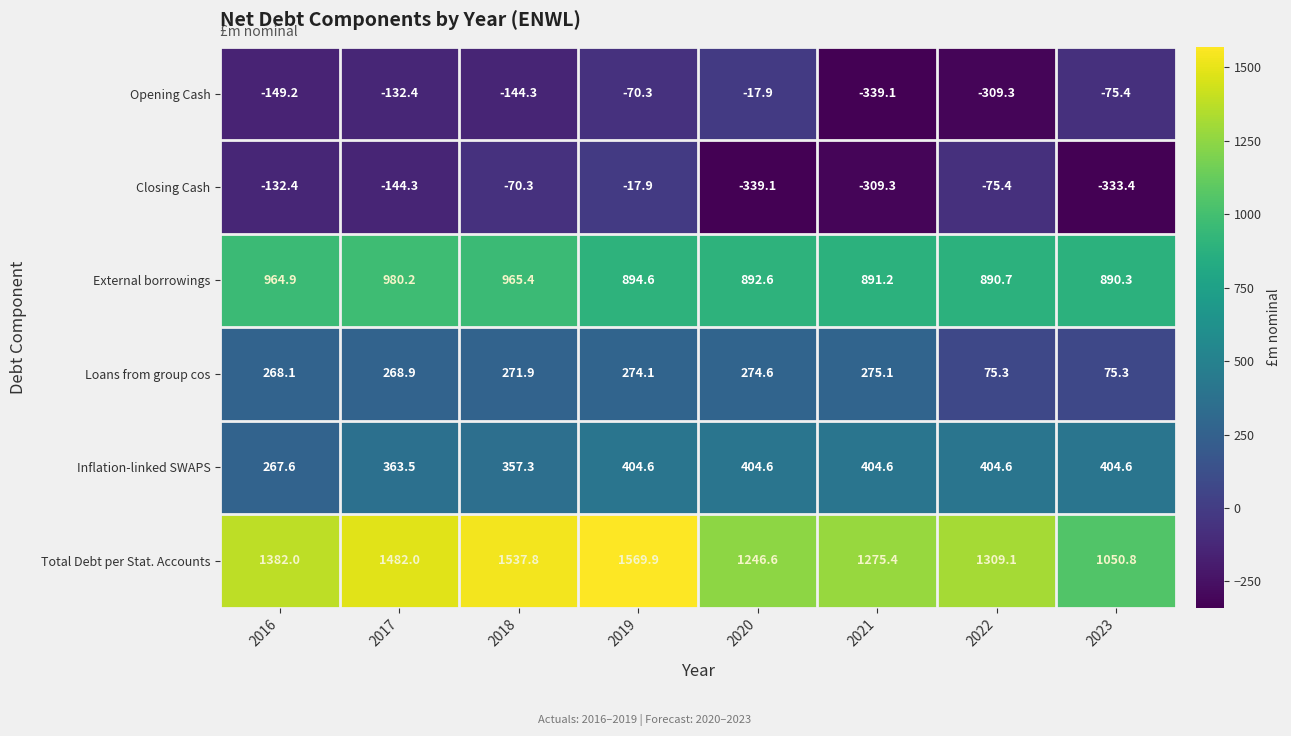

What is the difference between the maximum and minimum values in the Closing Cash series?

321.2